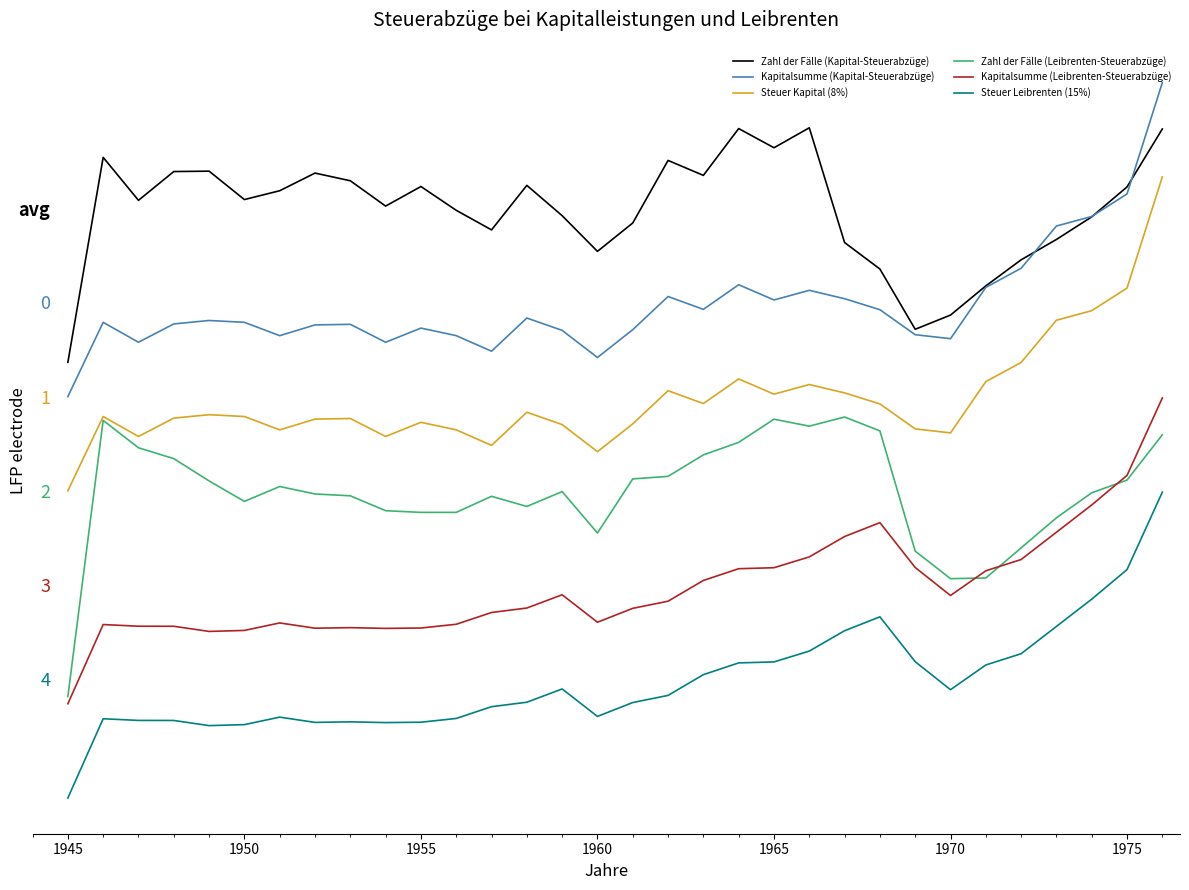

Is this an area chart (filled region under the line)?

No